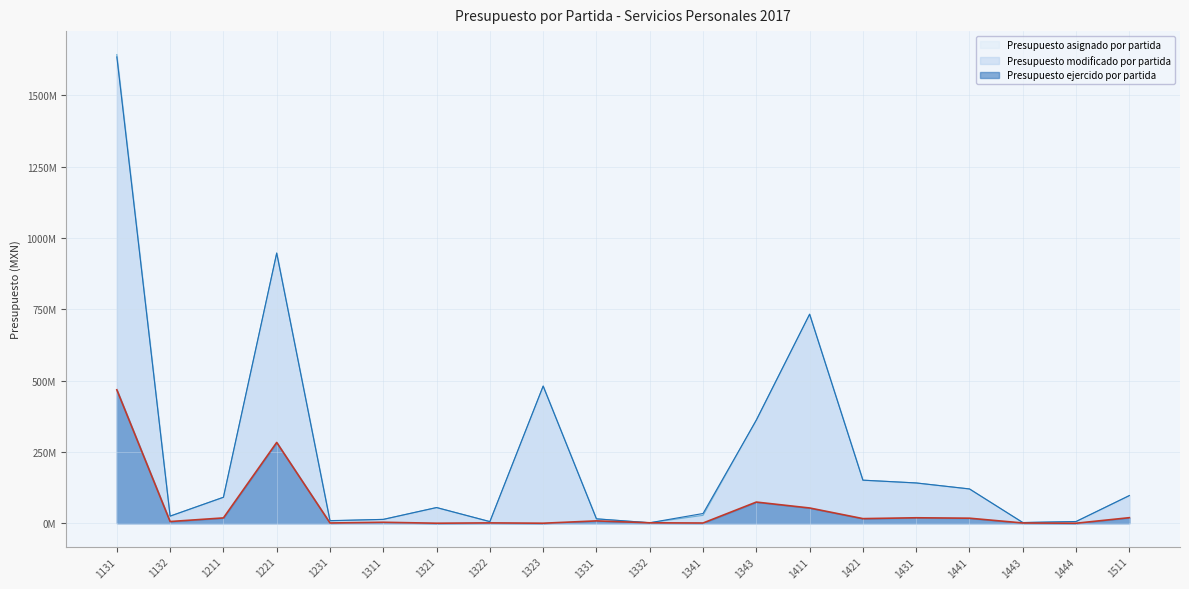

Reading right to left, list all the values displayed in this chart.

Presupuesto asignado por partida: 96914844	6000000	2366683	120118000	141109632	150854798	732550027	362499467	27543369	1656769	15337381	480671987	5658596	54921298	13415940	8286400	946754593	90962803	24890531	1642527164
Presupuesto modificado por partida: 96914844	6000000	2366683	120118000	141109632	150854798	732550027	361189467	34039679	1656769	15337381	480671987	5658596	54921298	13415940	9076400	946754593	90962803	24890531	1634217297
Presupuesto ejercido por partida: 19382963	0	843334	17572833	19078750	16093470	53366616	74100481	718015	1461158	8143449	2630	1144215	7119	3317206	848350	283118205	18556894	5893762	467653098